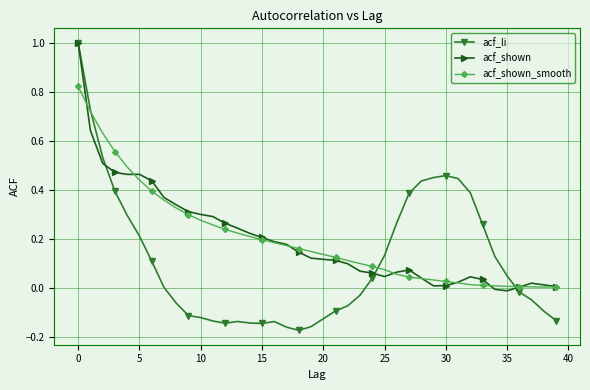

What is the maximum value shown in the chart?

1.0